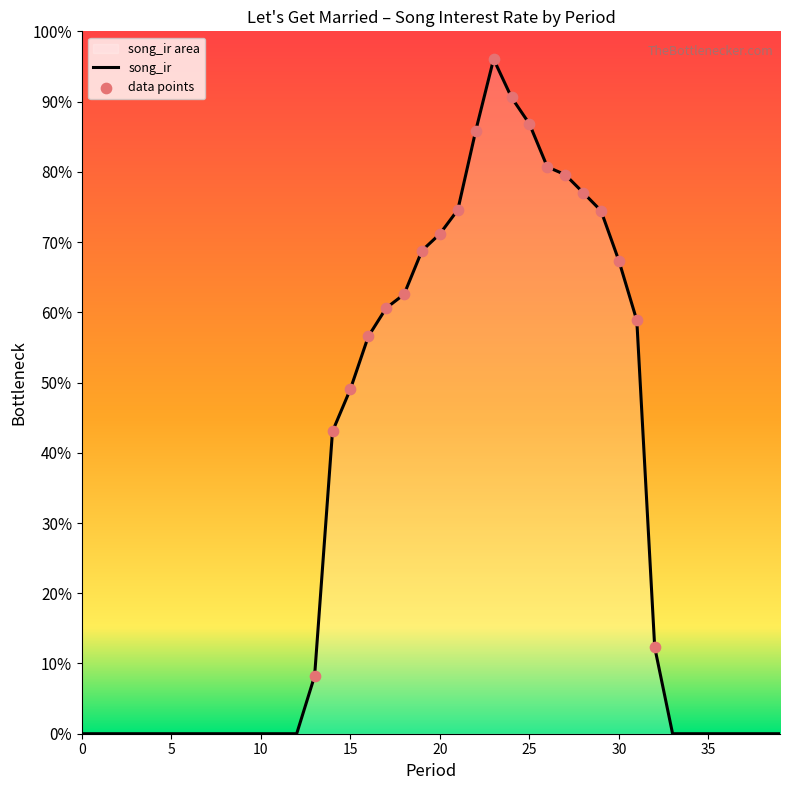

What is the change in value from 8 to 20?

+498.2